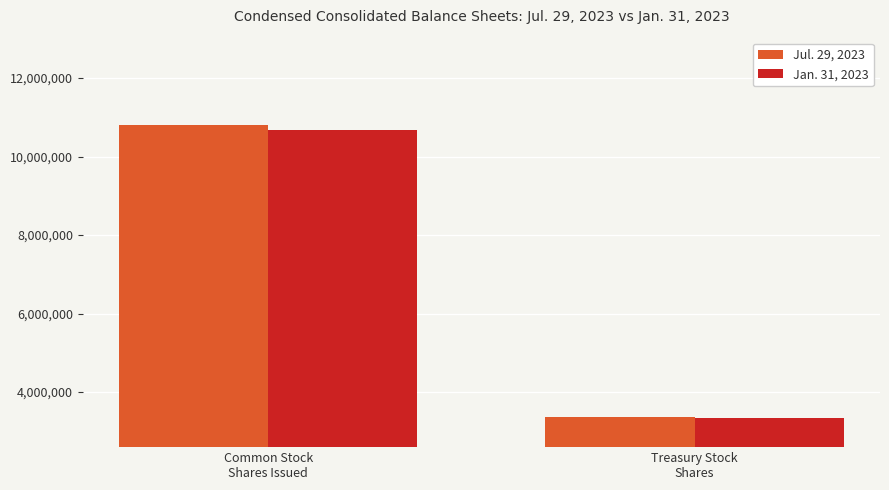

Which category has the highest value in the Jul. 29, 2023 series?

Common Stock
Shares Issued